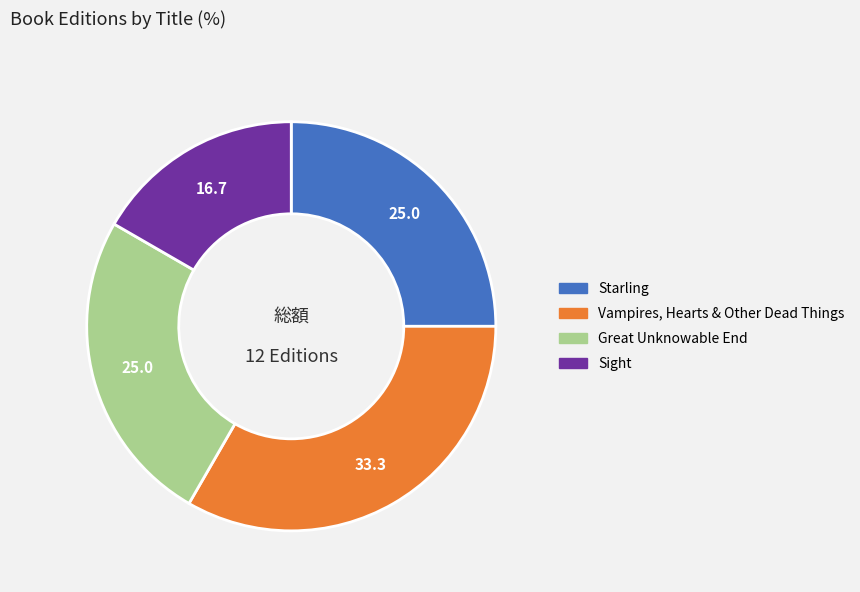

Is Sight the majority of the pie?

No